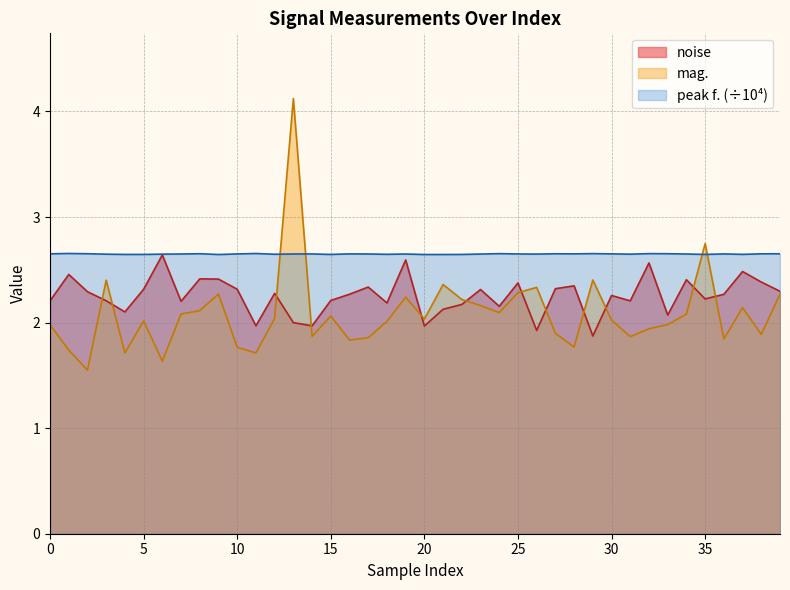

How many lines are shown in the chart?

3